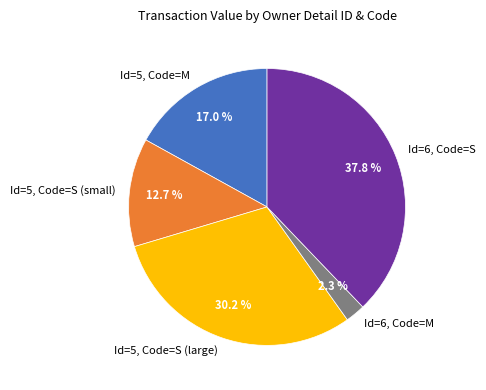

Which slice is the largest?

Id=6, Code=S